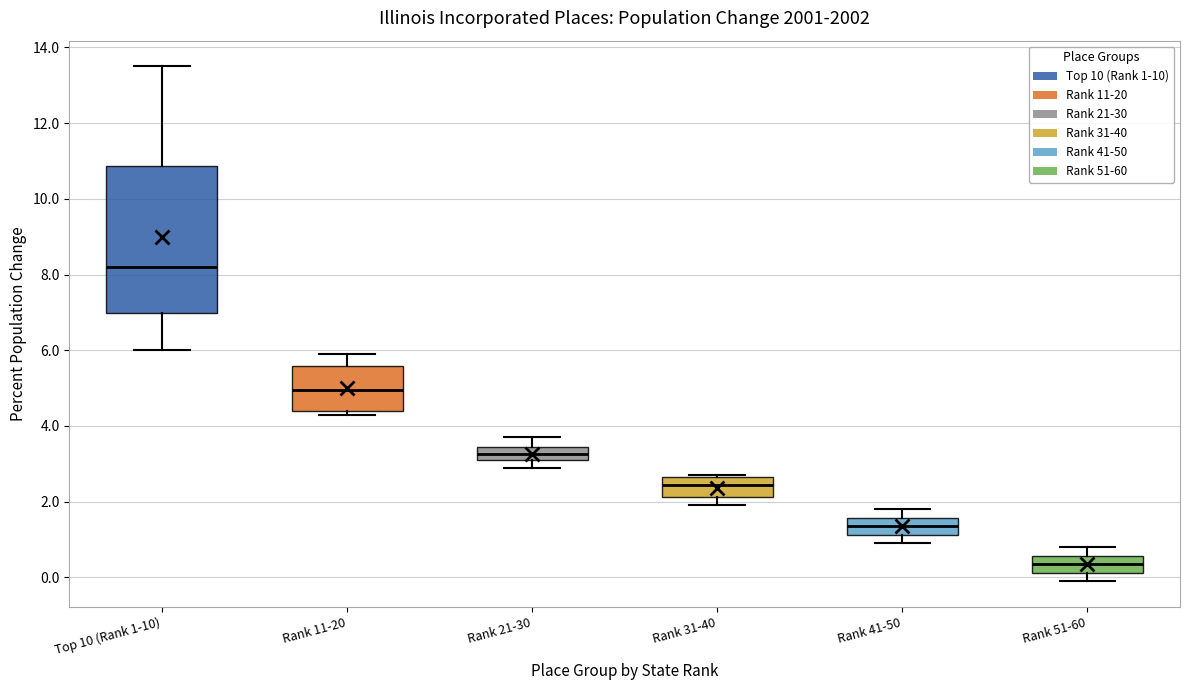

Reading left to right, read every box against the y-axis: the position of its median line, the range the box covers, and the ends of its whiskers. The values are not printed on the chart, so give them approximately, as read against the axis.

Top 10 (Rank 1-10): median 8.2, box 7.0 to 10.8, whiskers 6.0 to 13.6
Rank 11-20: median 5.0, box 4.4 to 5.6, whiskers 4.4 (just below the box's lower edge) to 6.0
Rank 21-30: median 3.2 (inside the box), box 3.2 to 3.4, whiskers 3.0 to 3.8
Rank 31-40: median 2.4, box 2.2 to 2.6, whiskers 2.0 to 2.8
Rank 41-50: median 1.4, box 1.2 to 1.6, whiskers 1.0 to 1.8
Rank 51-60: median 0.4, box 0.2 to 0.6, whiskers 0.0 to 0.8